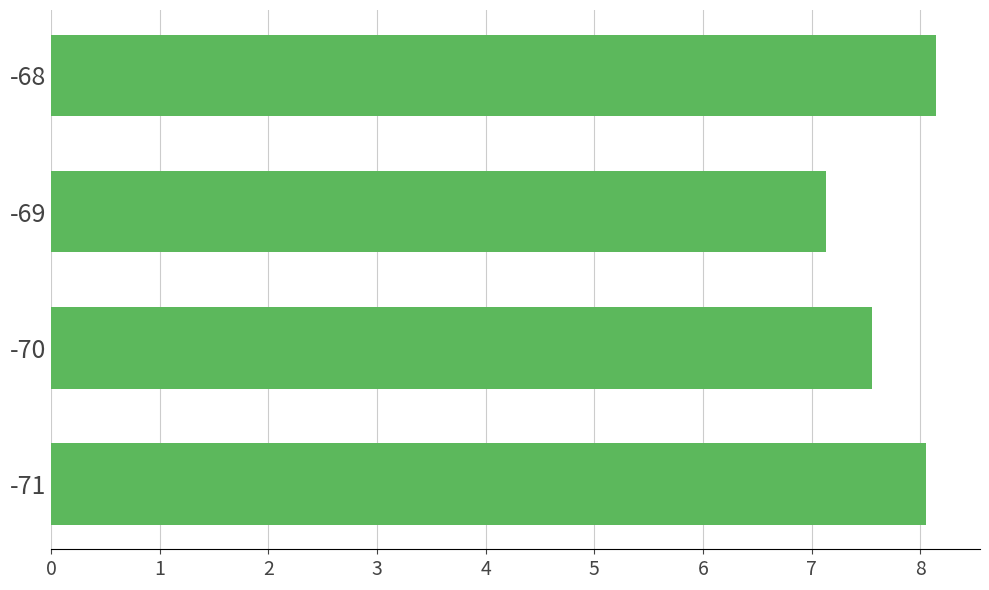

Which label corresponds to the smallest value in the chart?

-69